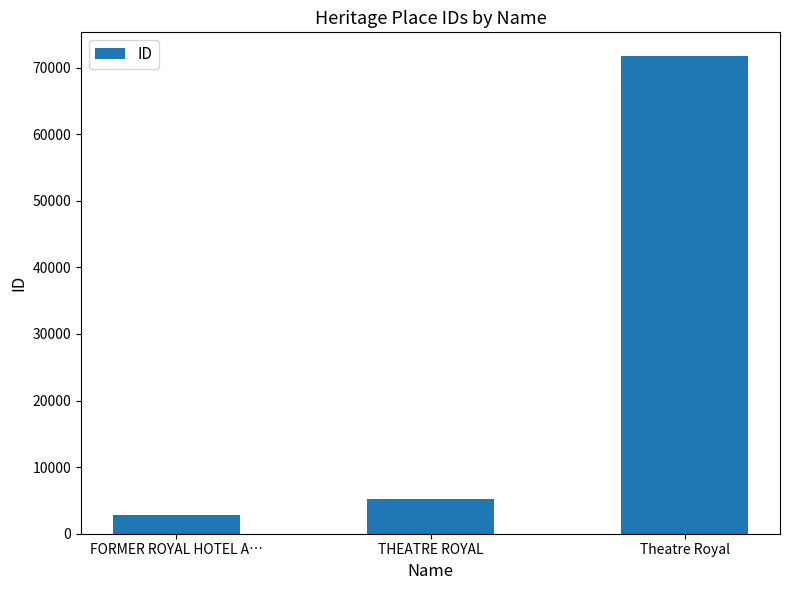

List the labels in order of value, smallest first.

FORMER ROYAL HOTEL A…, THEATRE ROYAL, Theatre Royal